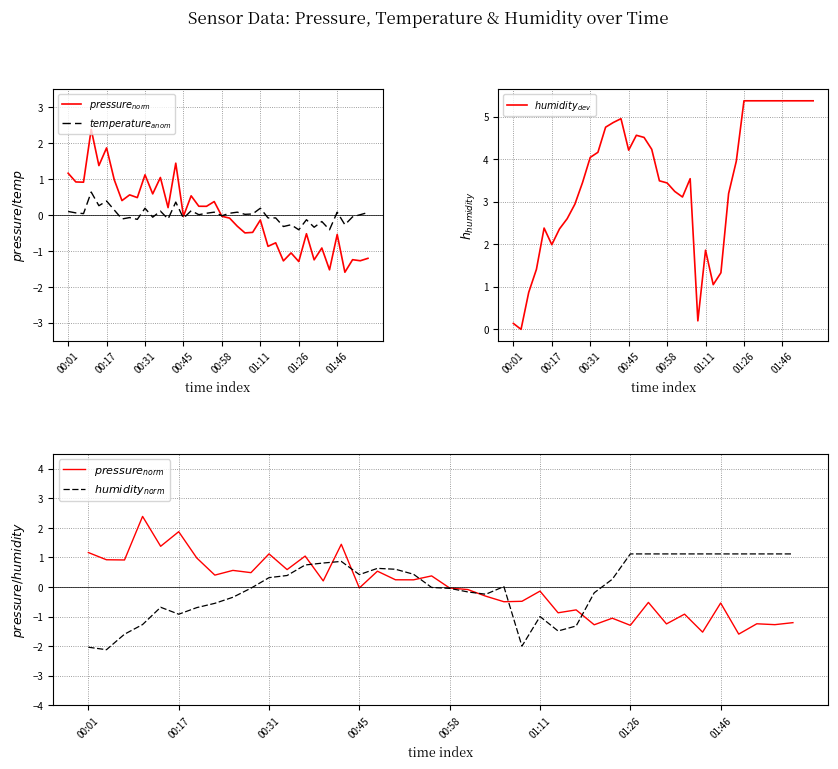

What is the highest value of the $humidity_{norm}$ series?

1.1